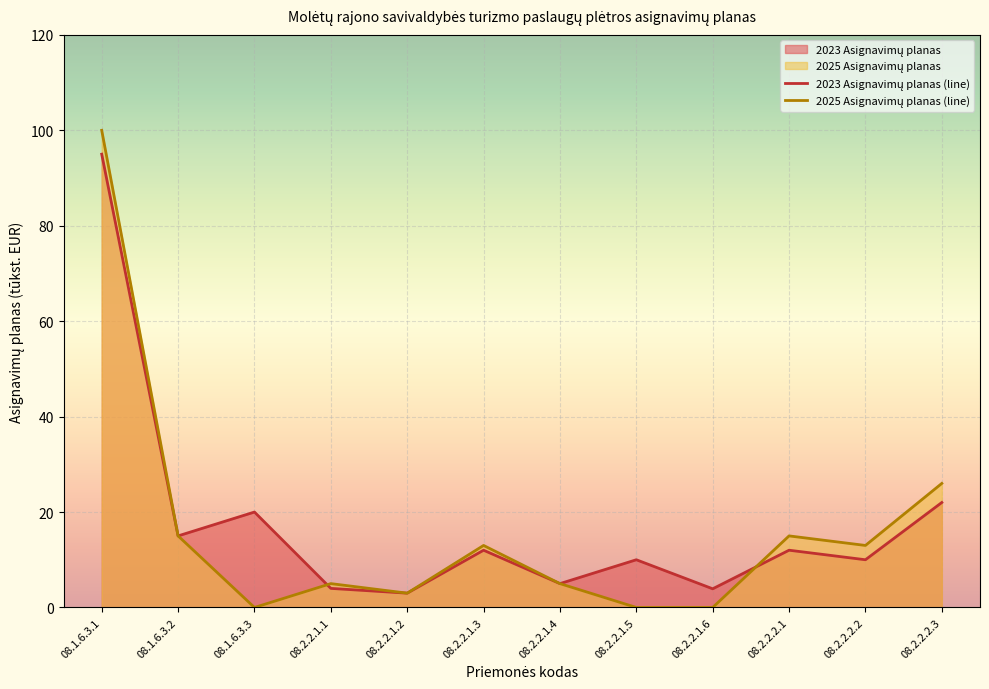

Where is the first local minimum for 2025 Asignavimų planas?

08.1.6.3.3